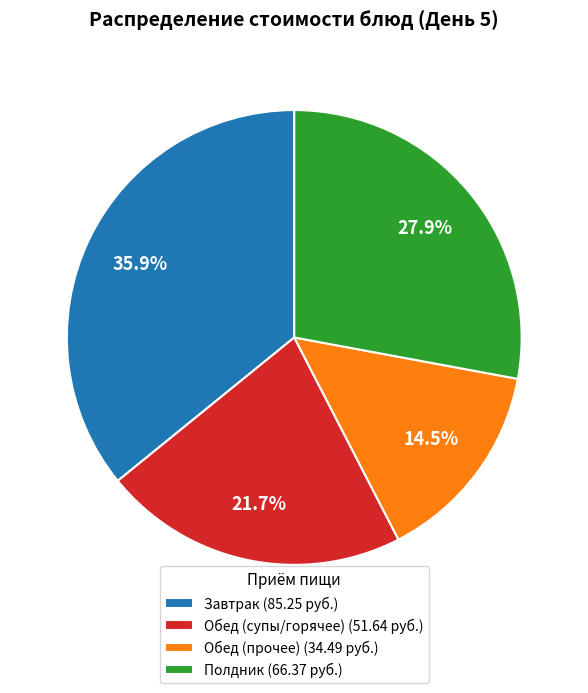

Does Полдник (66.37 руб.) represent more than half of the total?

No